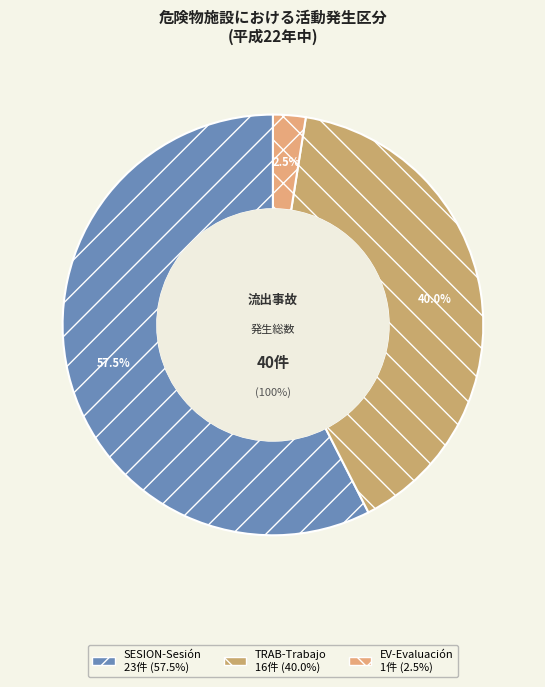

Rank the categories by value from highest to lowest.

SESION-Sesión, TRAB-Trabajo, EV-Evaluación